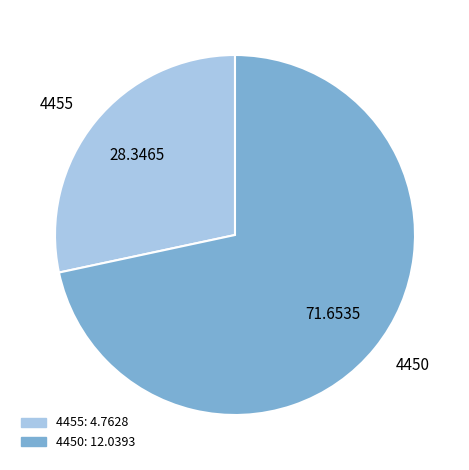

True or false: 4455 accounts for 28% of the total.

True